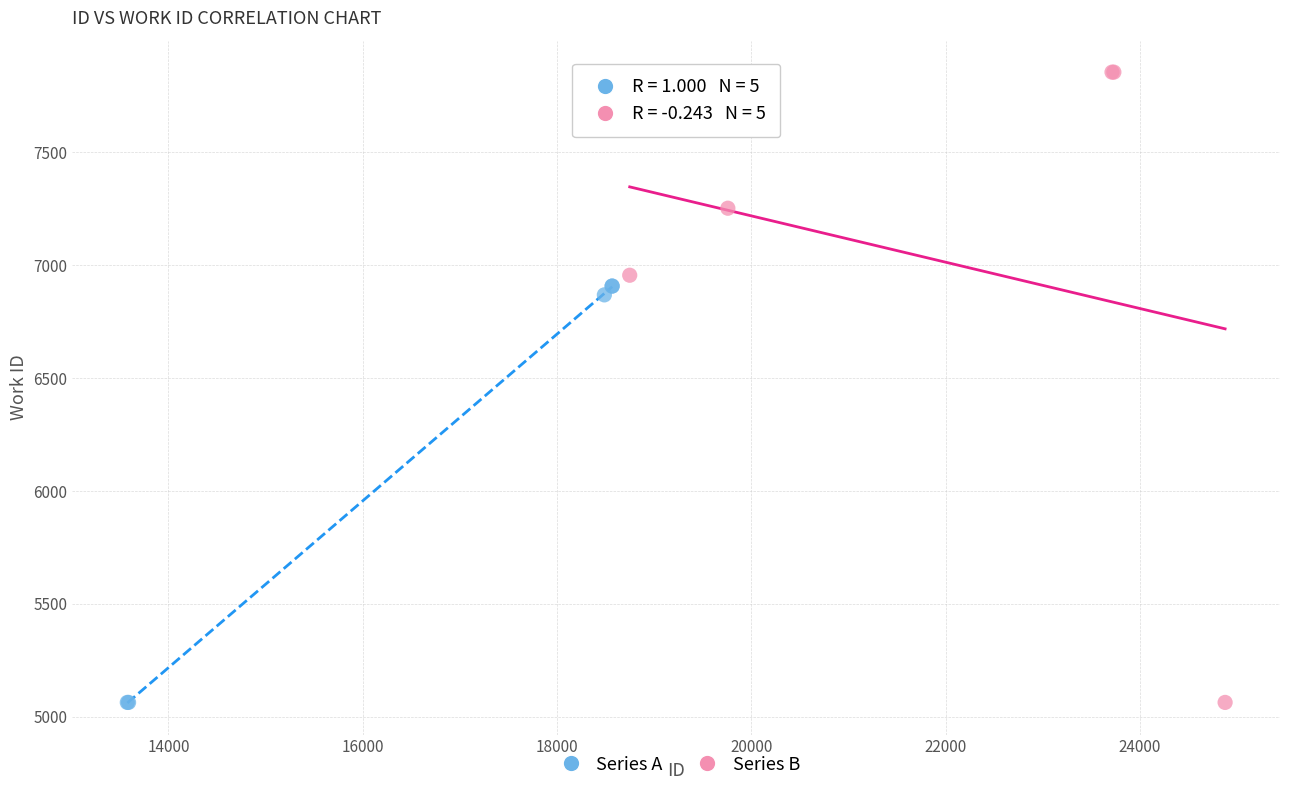

Which series has the largest Y range (max minus min)?

Series B